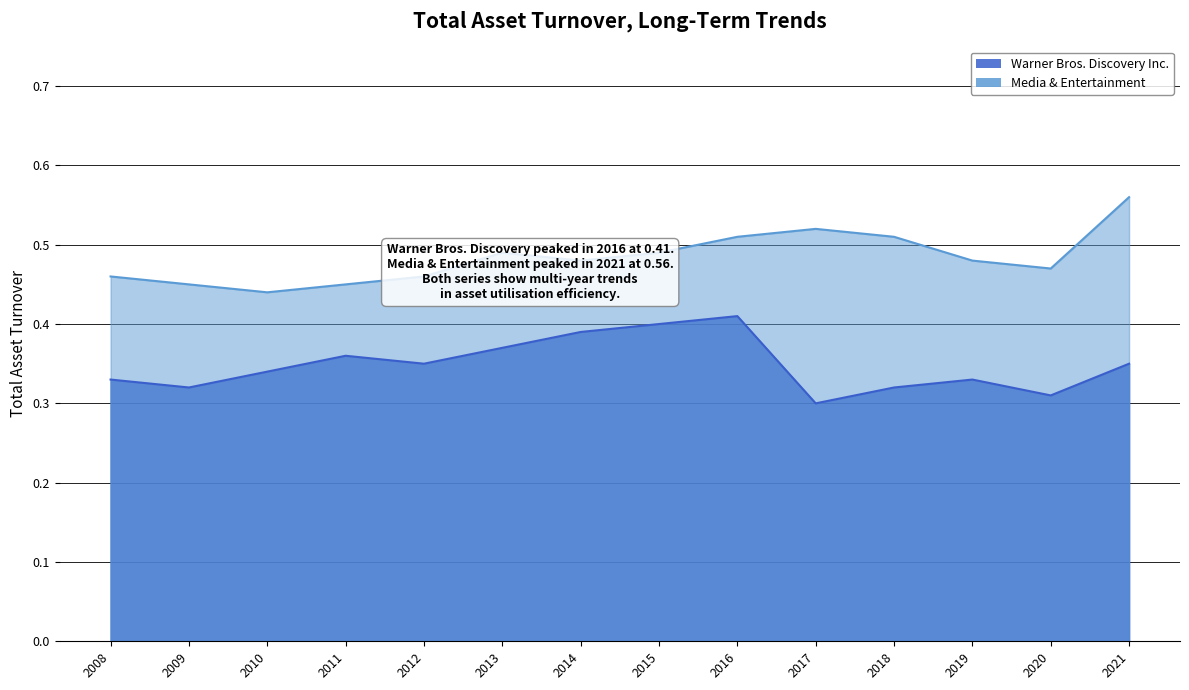

Rank the categories by Media & Entertainment value from lowest to highest.

2010, 2009, 2011, 2008, 2012, 2020, 2014, 2019, 2013, 2015, 2016, 2018, 2017, 2021